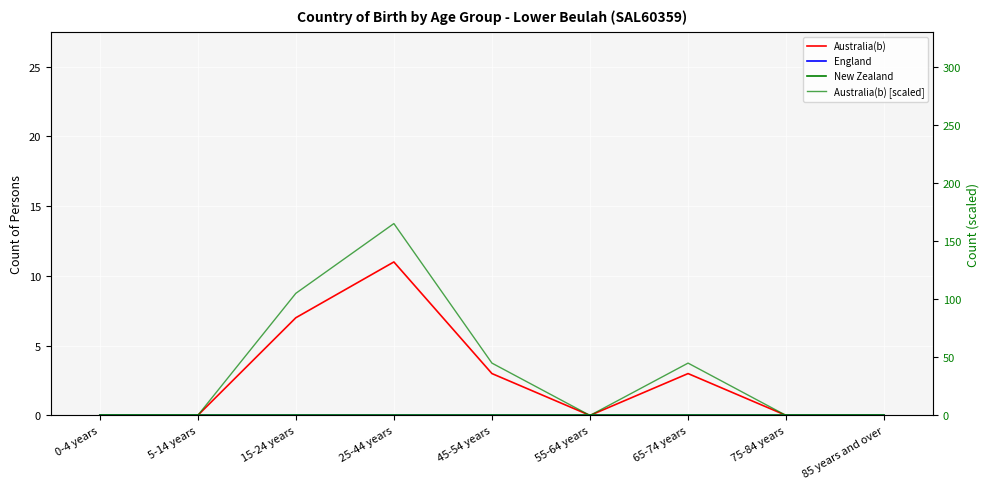

Which series has the largest total across all categories?

Australia(b) [scaled]